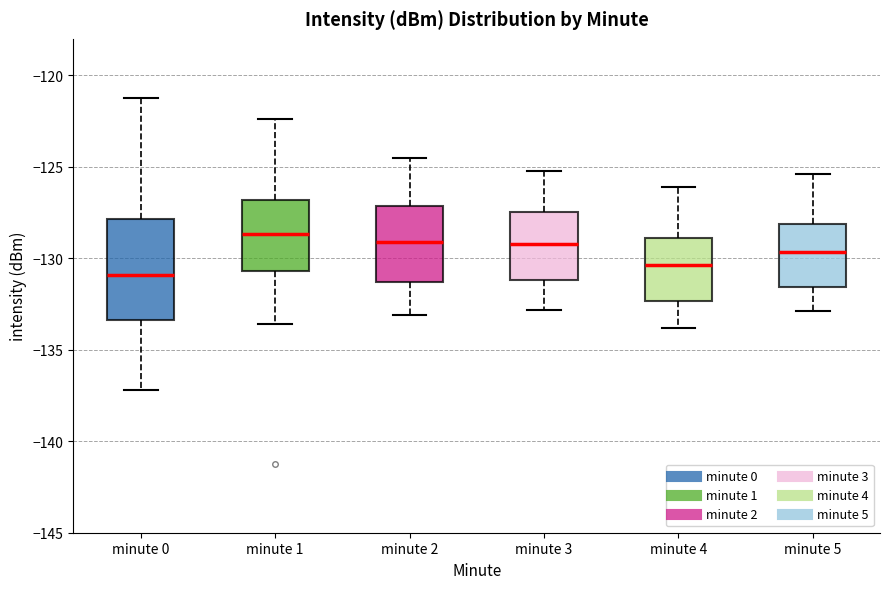

Which box is the tallest, from its lower edge to its upper edge?

minute 0